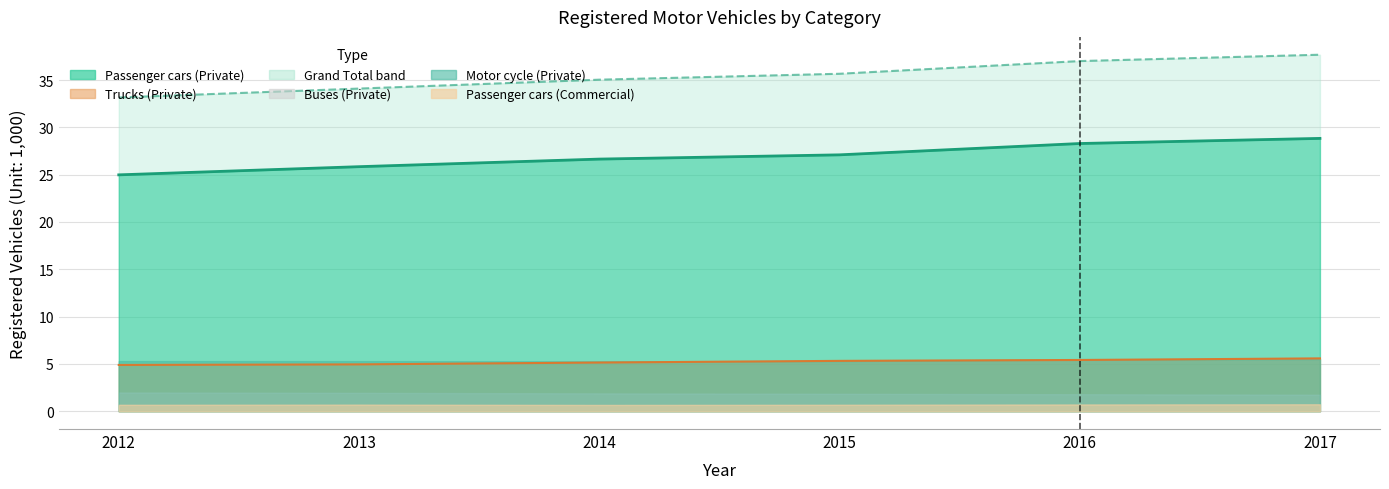

How many categories are shown in the chart?

6